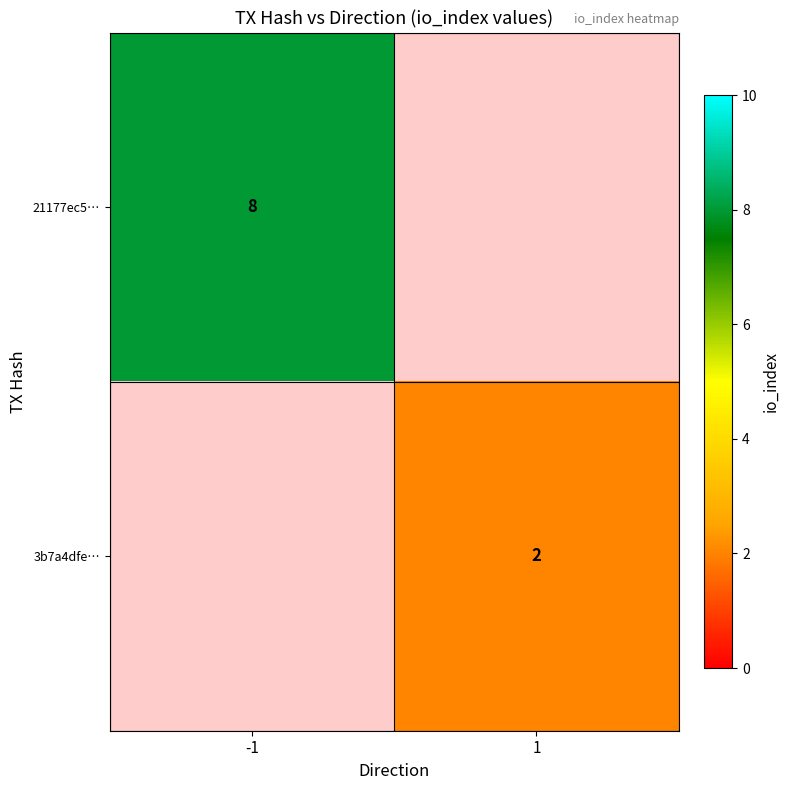

True or false: 21177ec5… has a value of 3 at -1.

False